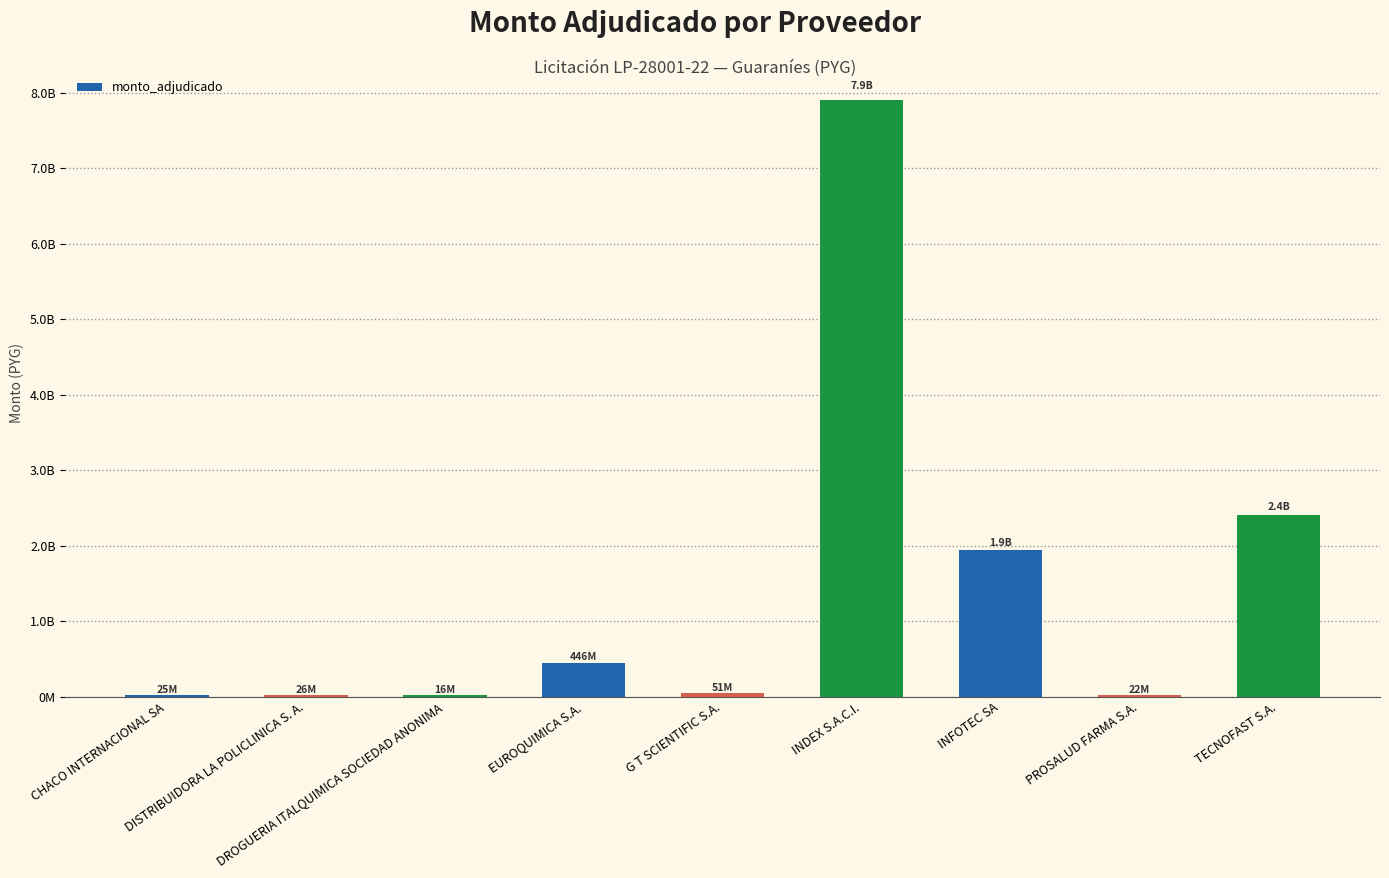

Are the bars horizontal?

No